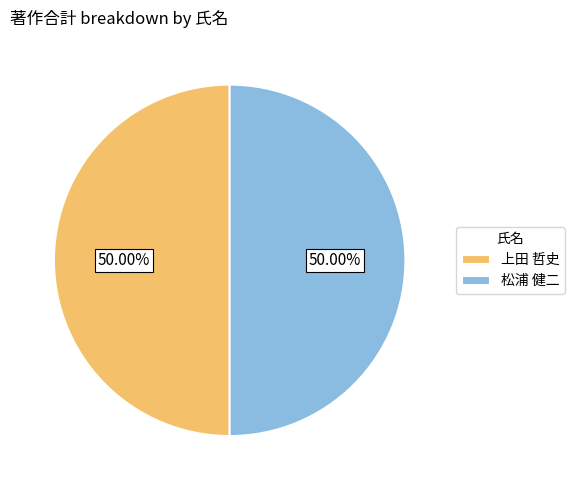

What percentage is the 松浦 健二 slice, to the nearest percent?

50%